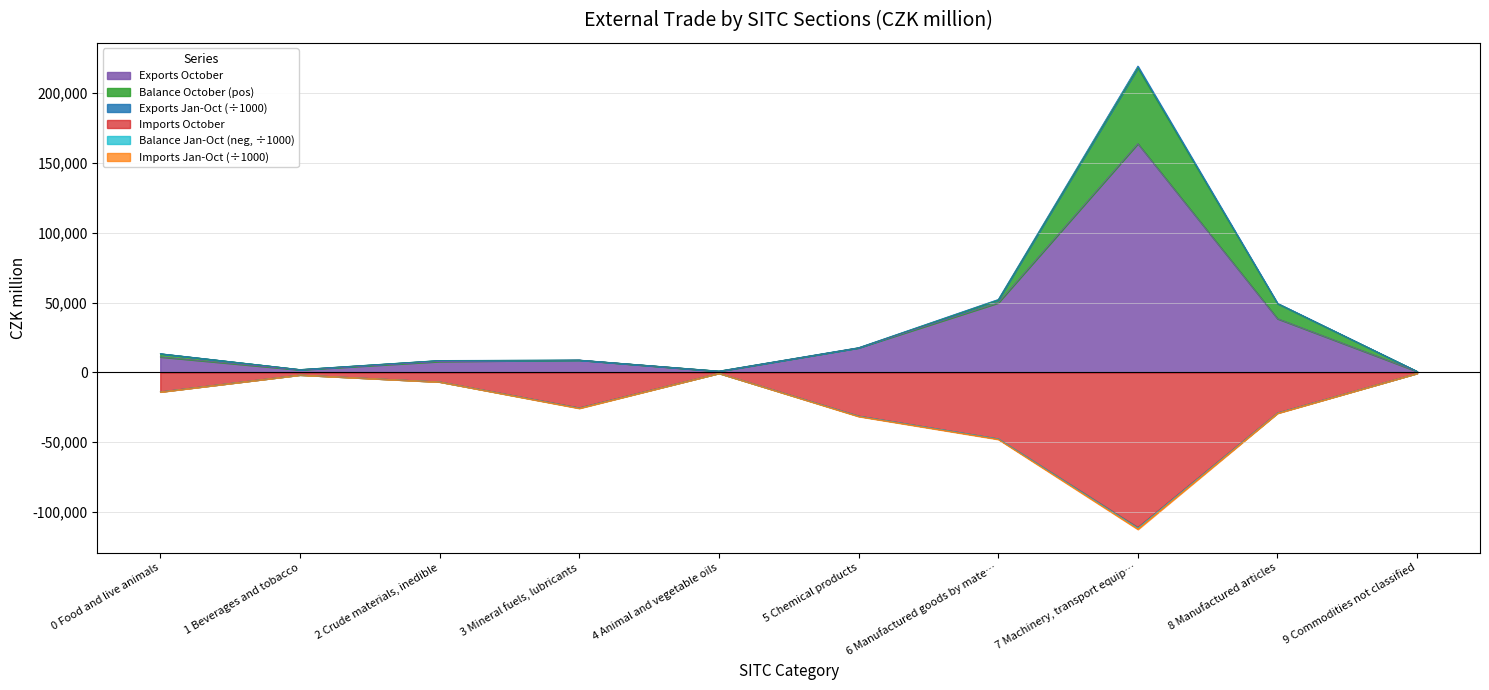

How many data points in Exports October are less than 11061?

5